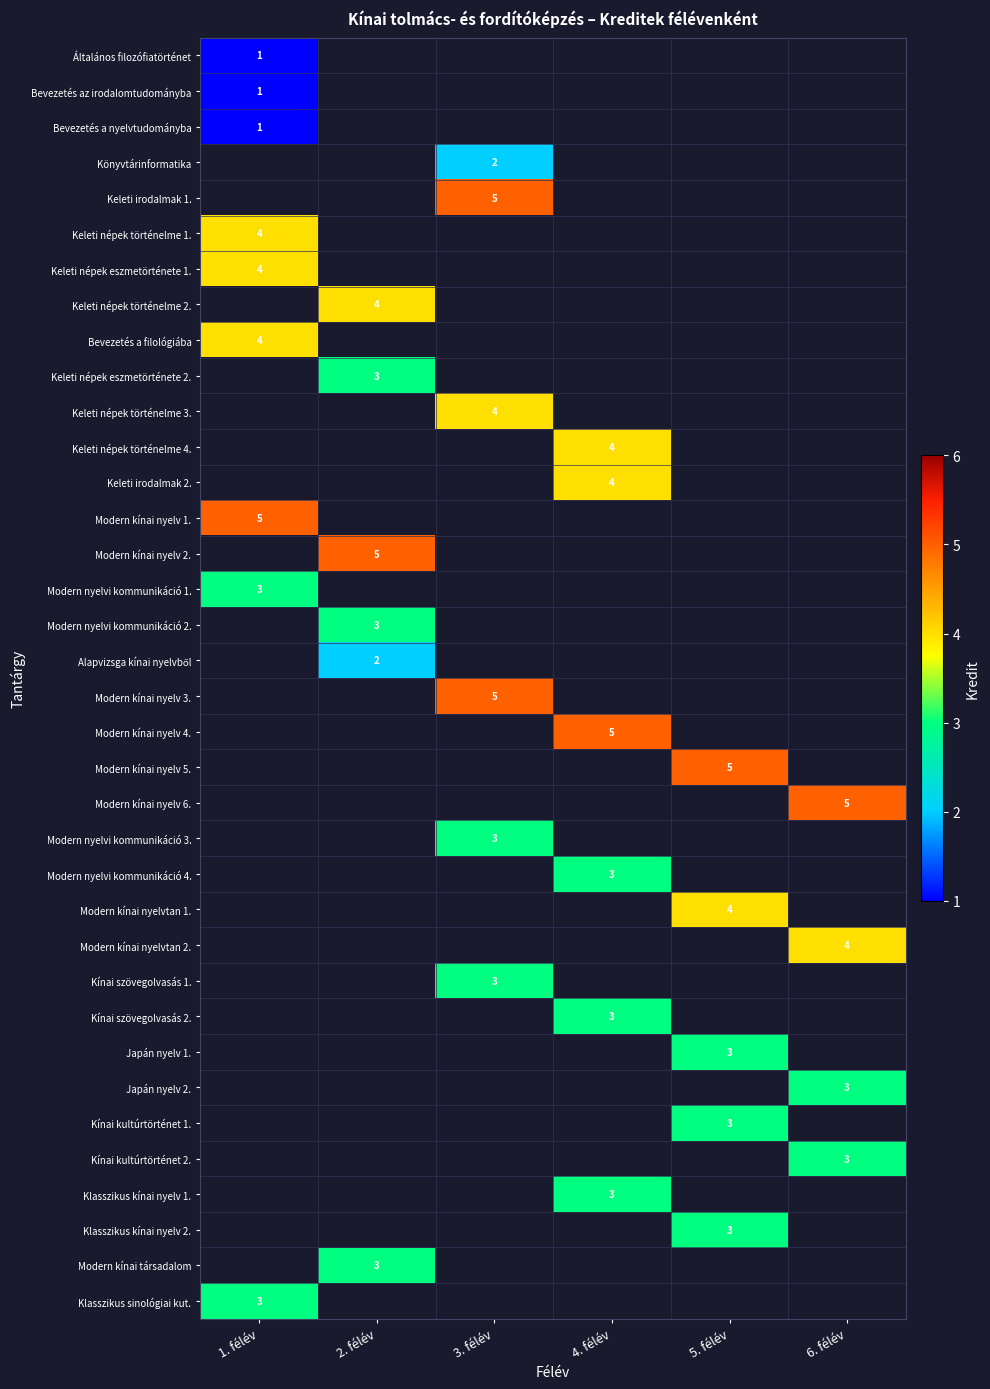

Which series has the widest spread of values?

Általános filozófiatörténet